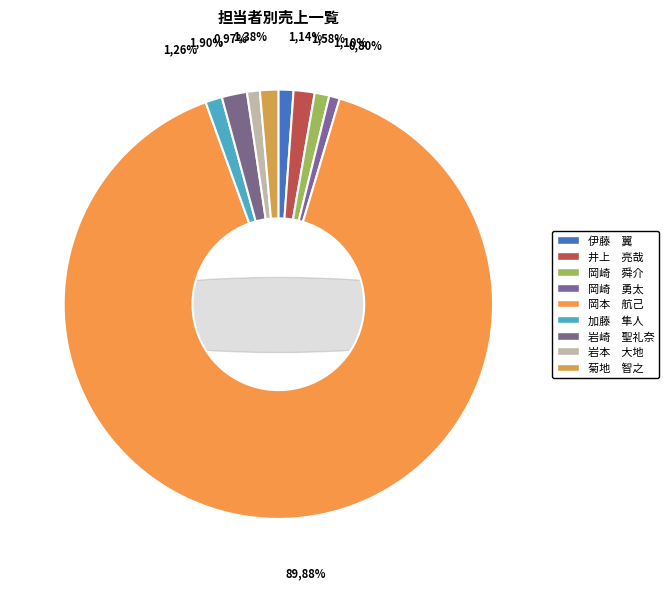

To the nearest percent, what portion does 岡本　航己 represent?

90%